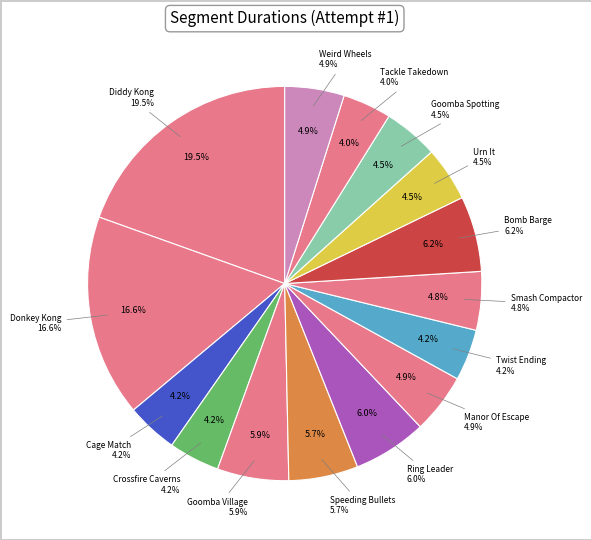

True or false: Twist Ending accounts for 17% of the total.

False